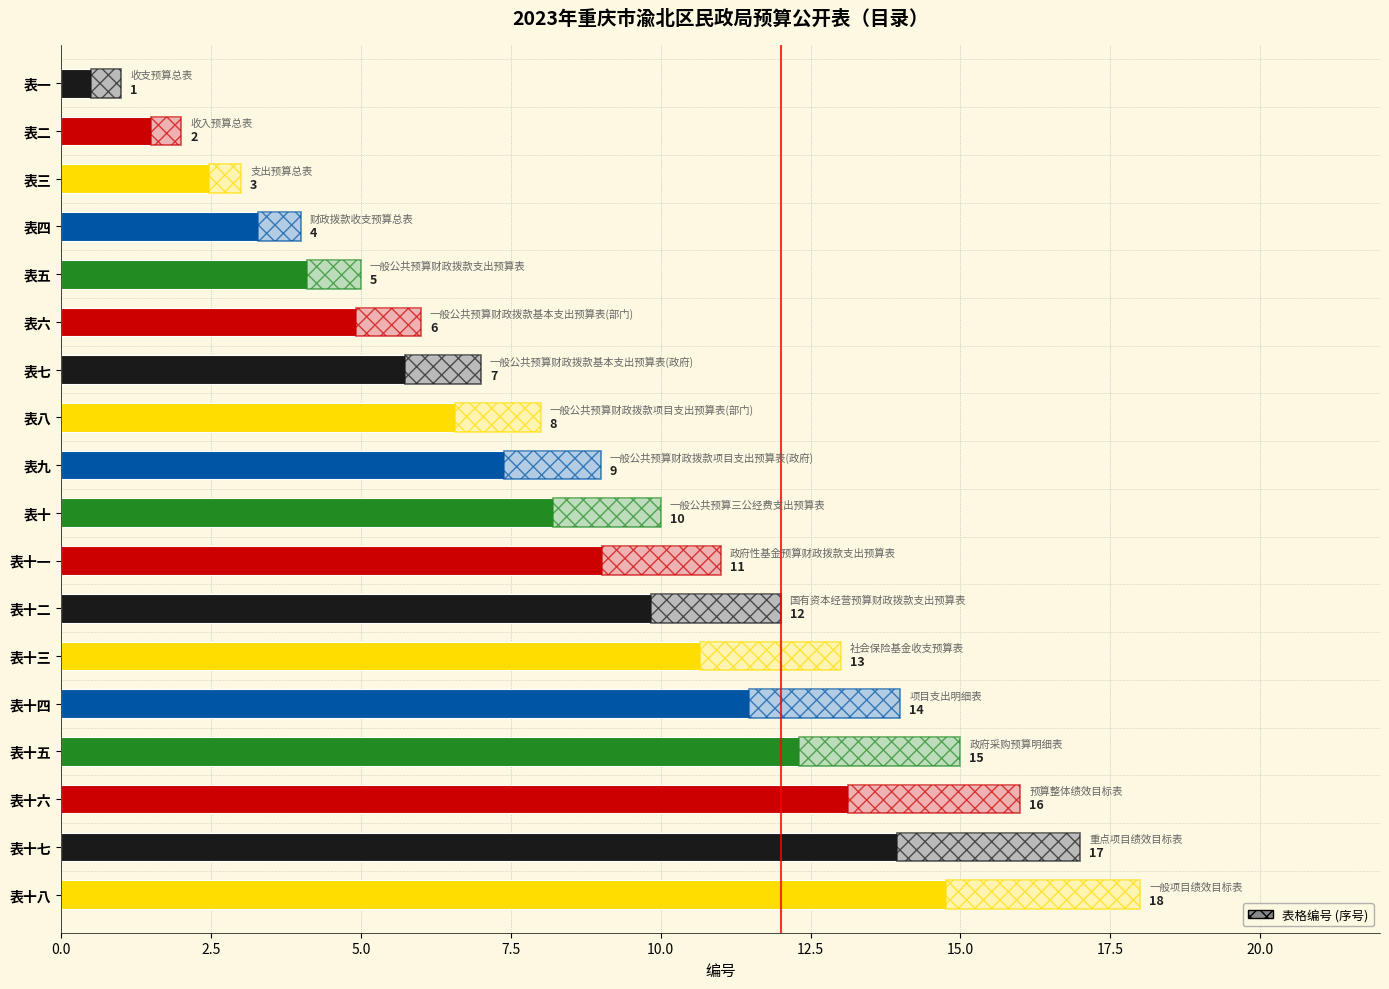

True or false: the data shows 12 at 表十二.

True